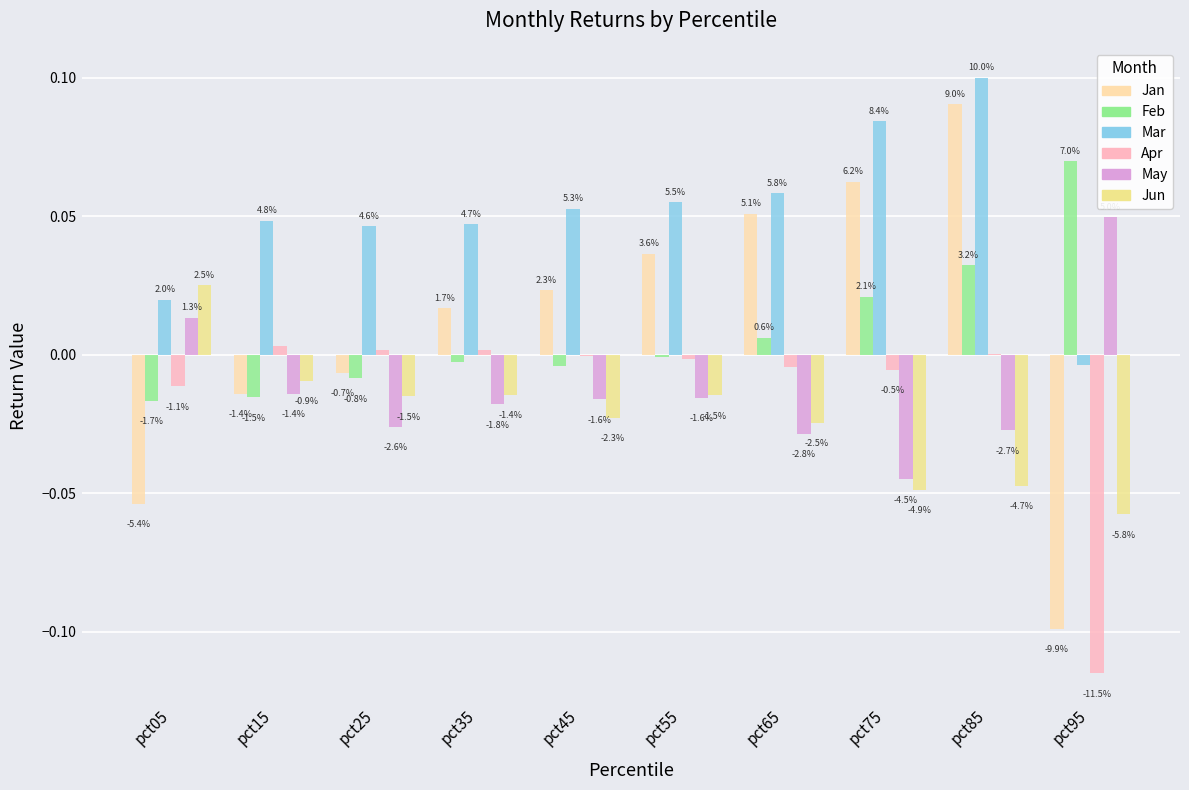

Does the chart contain stacked bars?

No